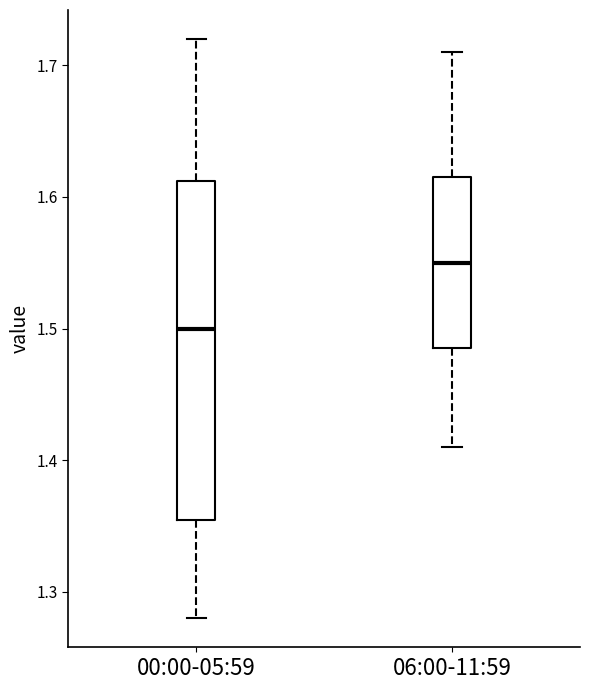

Reading left to right, read every box against the y-axis: the position of its median line, the range the box covers, and the ends of its whiskers. The values are not printed on the chart, so give them approximately, as read against the axis.

00:00-05:59: median 1.50, box 1.36 to 1.61, whiskers 1.28 to 1.72
06:00-11:59: median 1.55, box 1.49 to 1.62, whiskers 1.41 to 1.71